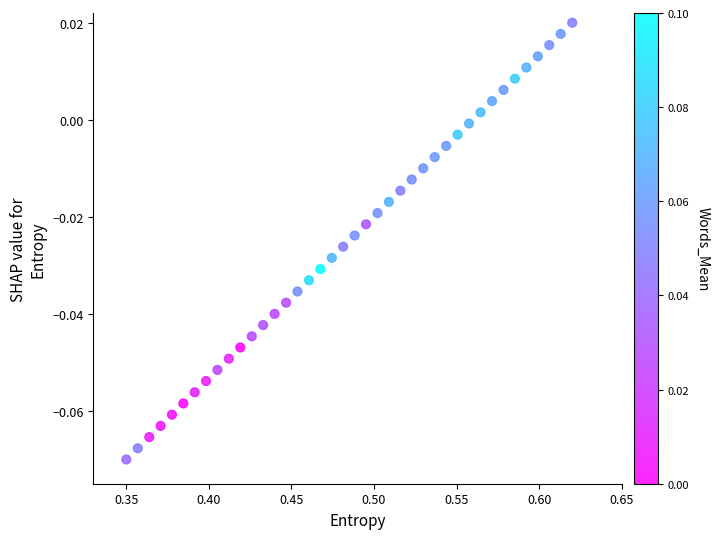

What is the range of X values (max minus min)?

0.3